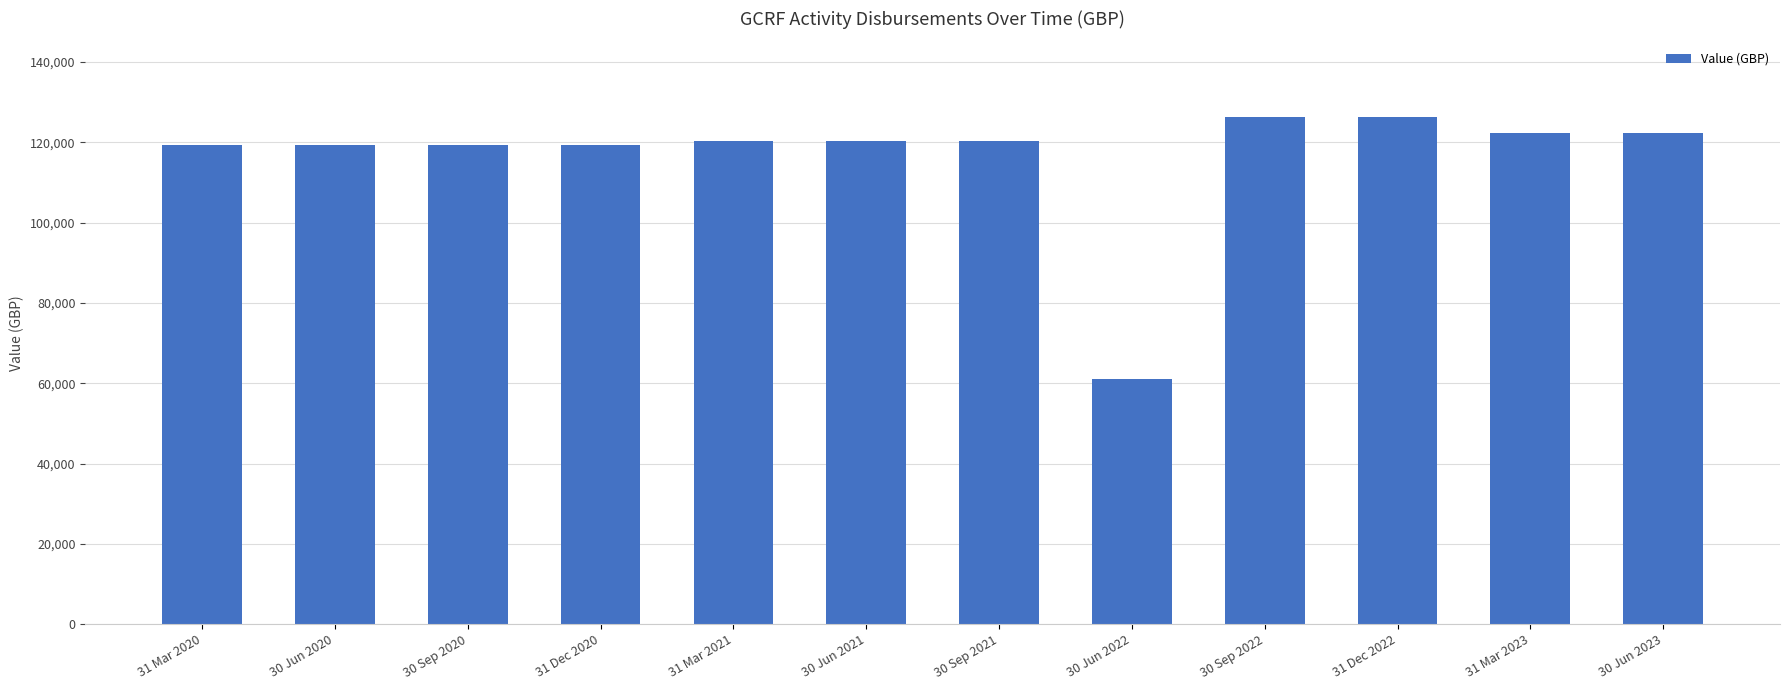

What is the sum of the values at 31 Mar 2020 and 31 Mar 2021?

239698.0